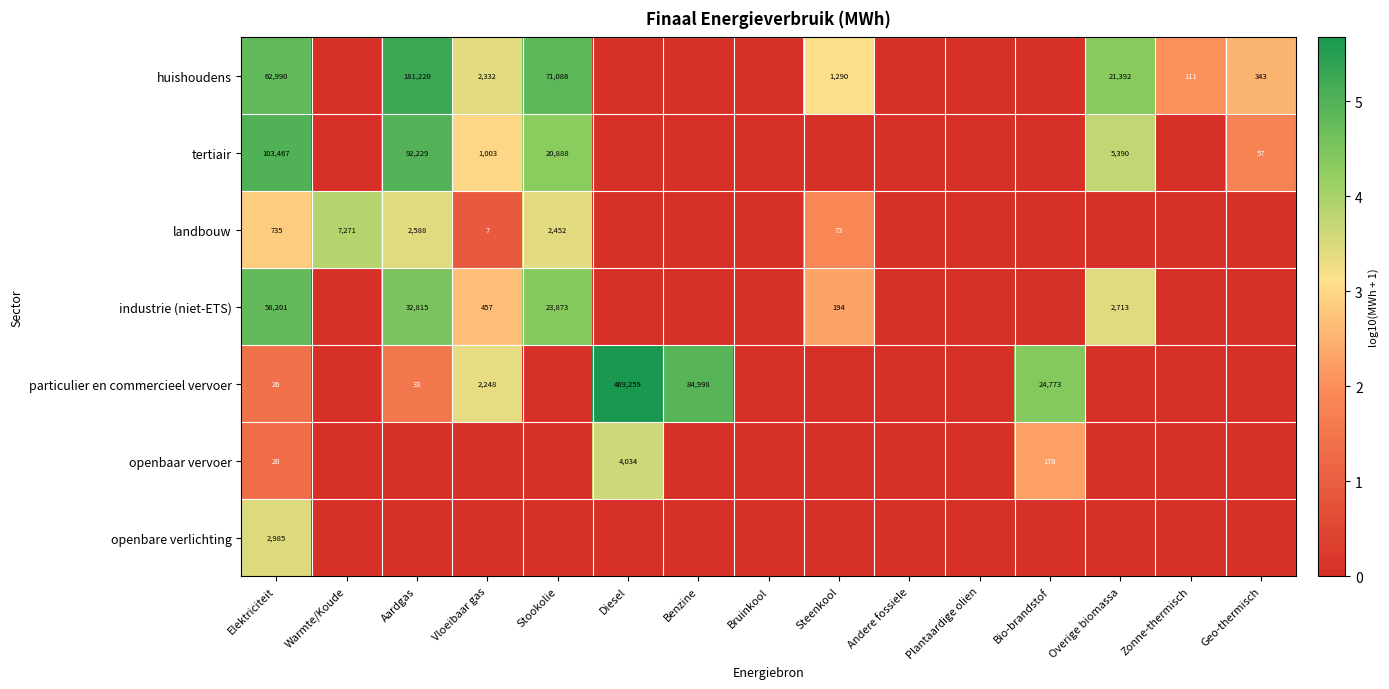

Is it true that huishoudens equals 36786 at Overige biomassa?

False